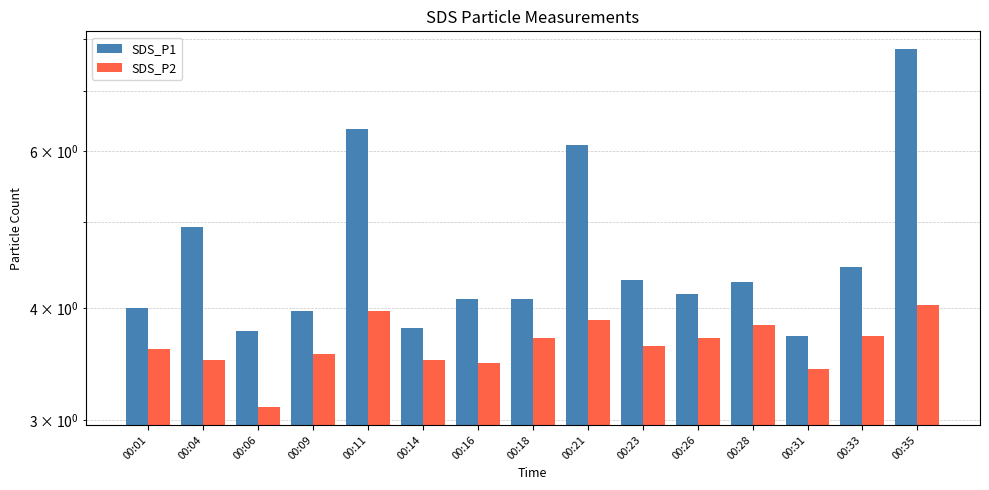

The SDS_P1 series shows 4.2 at 00:26. True or false?

True